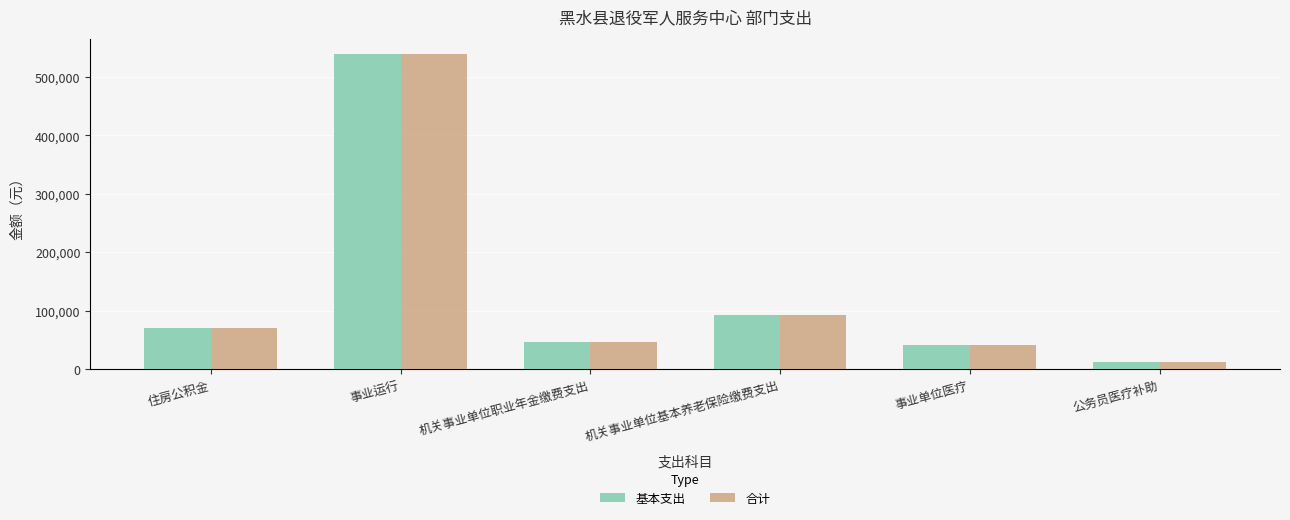

Is the value of 合计 at 机关事业单位基本养老保险缴费支出 greater than the value of 基本支出 at 公务员医疗补助?

Yes